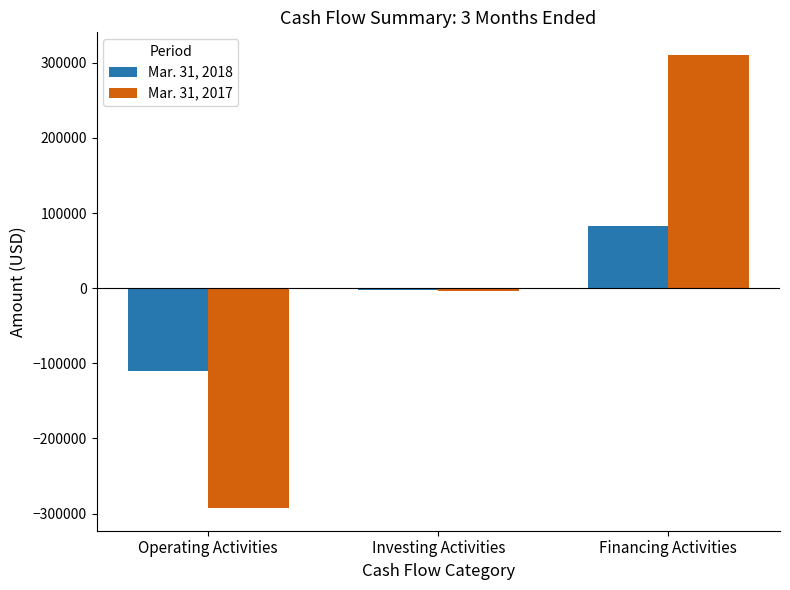

What are all the series names shown in the legend?

Mar. 31, 2018, Mar. 31, 2017